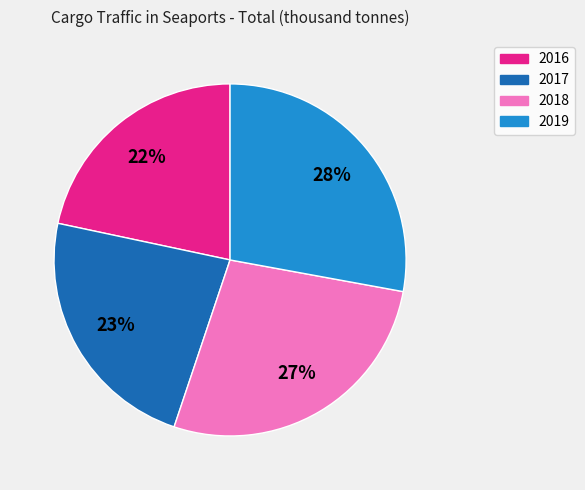

The 2018 slice represents 27% of the pie. True or false?

True